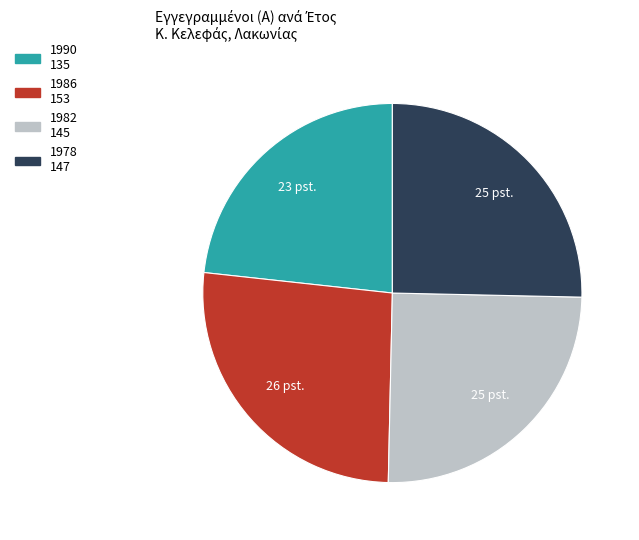

Does any single category account for the majority?

No